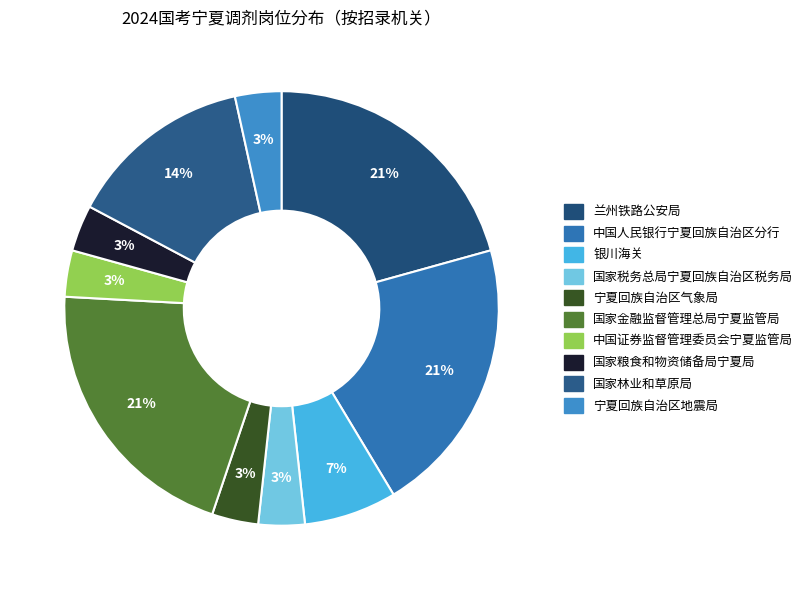

Is 中国证券监督管理委员会宁夏监管局 the majority of the pie?

No